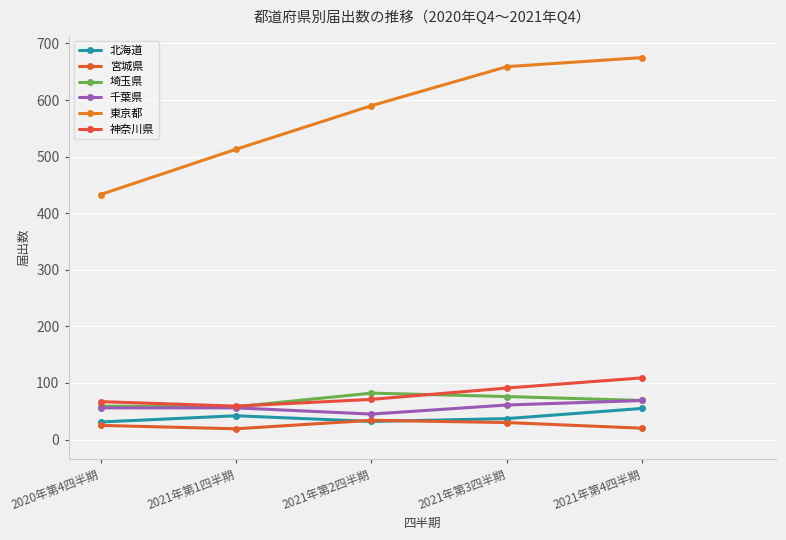

What is the value of the 神奈川県 point at the 5th from the left?

109